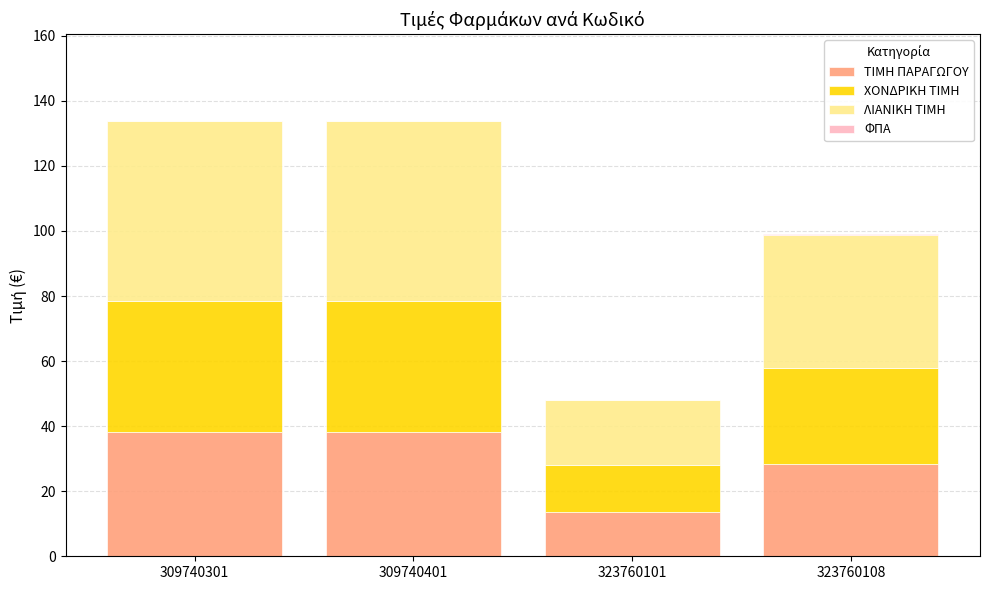

Is it true that ΤΙΜΗ ΠΑΡΑΓΩΓΟΥ equals 19.2 at 323760101?

False